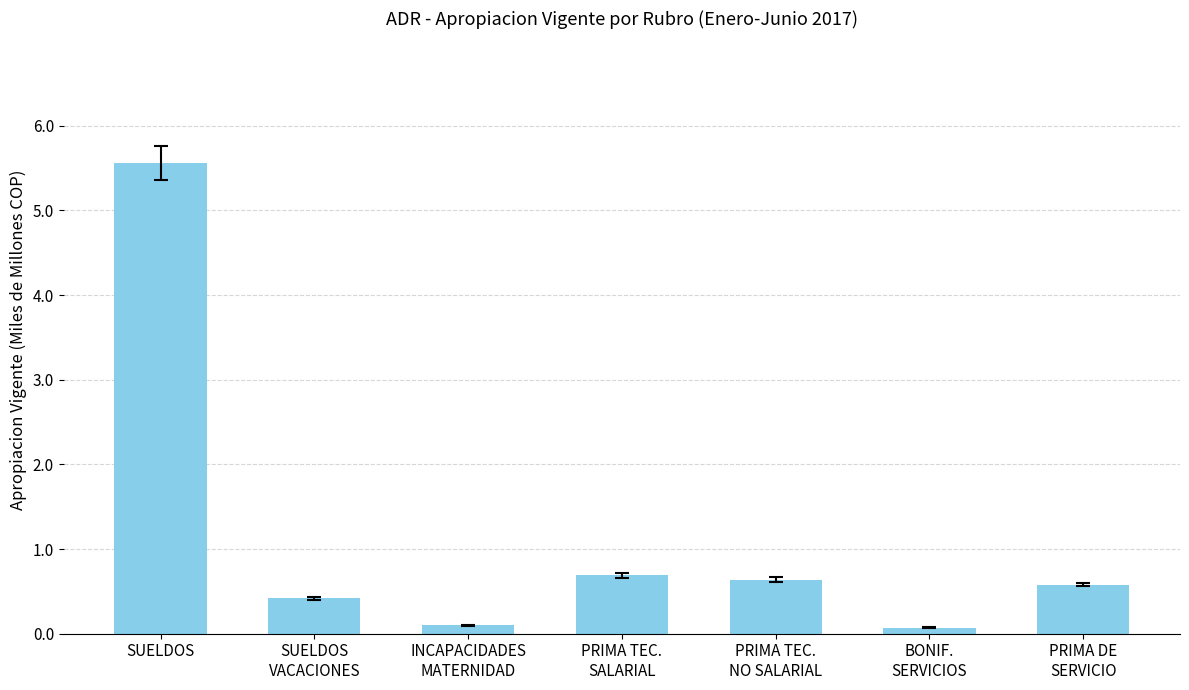

What is the sum of the values at SUELDOS and PRIMA TEC.
NO SALARIAL?

6.2